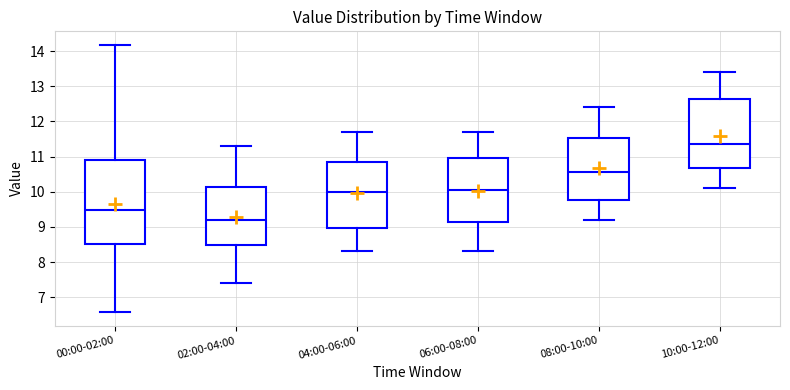

Reading left to right, transcribe this box plot: for each box, give where its median line is, the range the box spans, and where its two whiskers end, as read against the y-axis. The values are not printed on the chart, so give them approximately, as read against the axis.

00:00-02:00: median 9.5, box 8.5 to 10.9, whiskers 6.6 to 14.2
02:00-04:00: median 9.2, box 8.5 to 10.1, whiskers 7.4 to 11.3
04:00-06:00: median 10.0, box 9.0 to 10.9, whiskers 8.3 to 11.7
06:00-08:00: median 10.1, box 9.1 to 11.0, whiskers 8.3 to 11.7
08:00-10:00: median 10.6, box 9.8 to 11.5, whiskers 9.2 to 12.4
10:00-12:00: median 11.4, box 10.7 to 12.6, whiskers 10.1 to 13.4